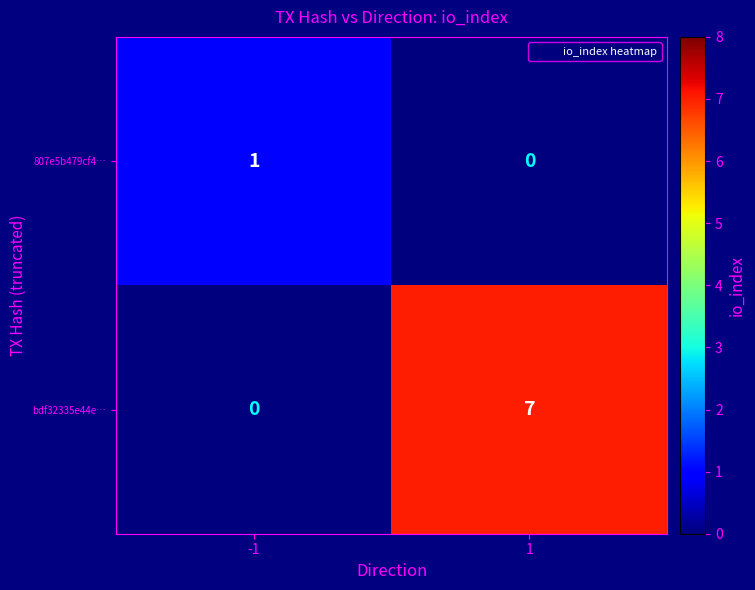

Count the number of data series in this chart.

2